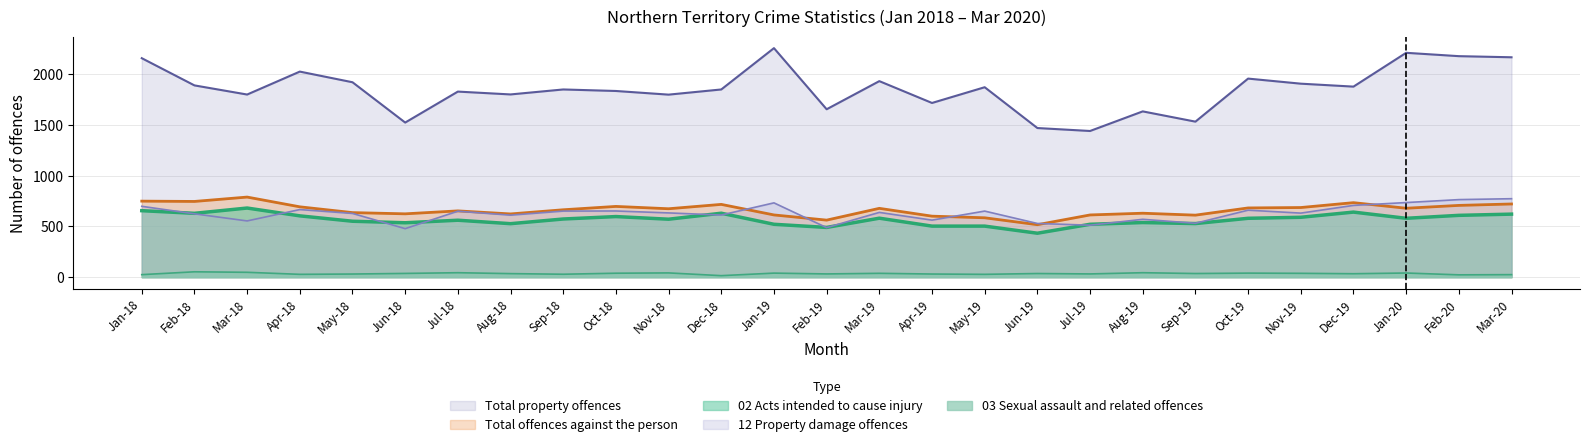

In Total offences against the person, how many points are lower than both neighbors (excluding endpoints)?

8